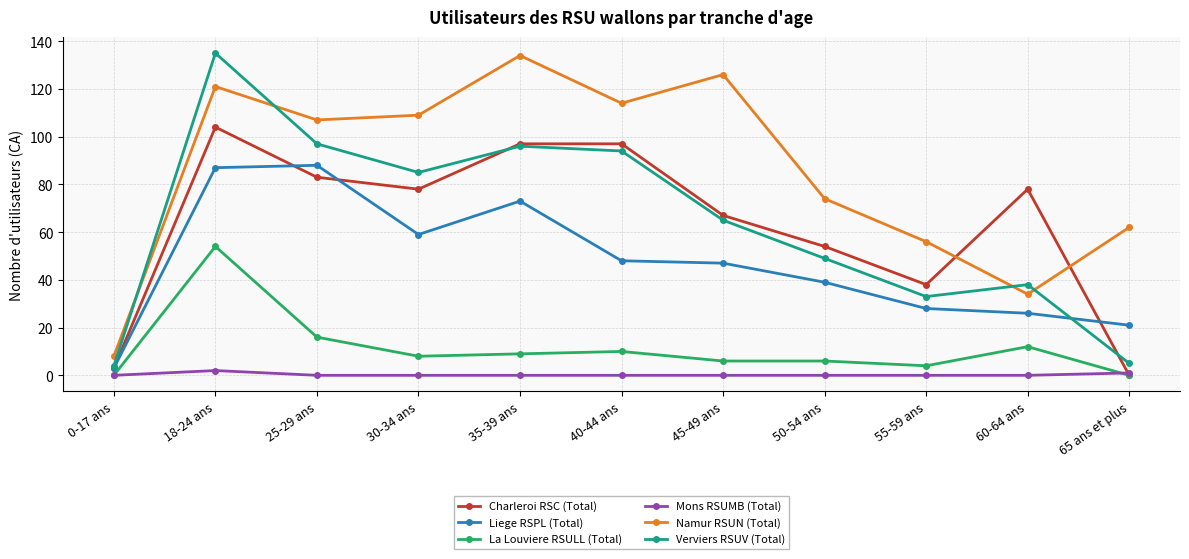

Which series has the largest total across all categories?

Namur RSUN (Total)